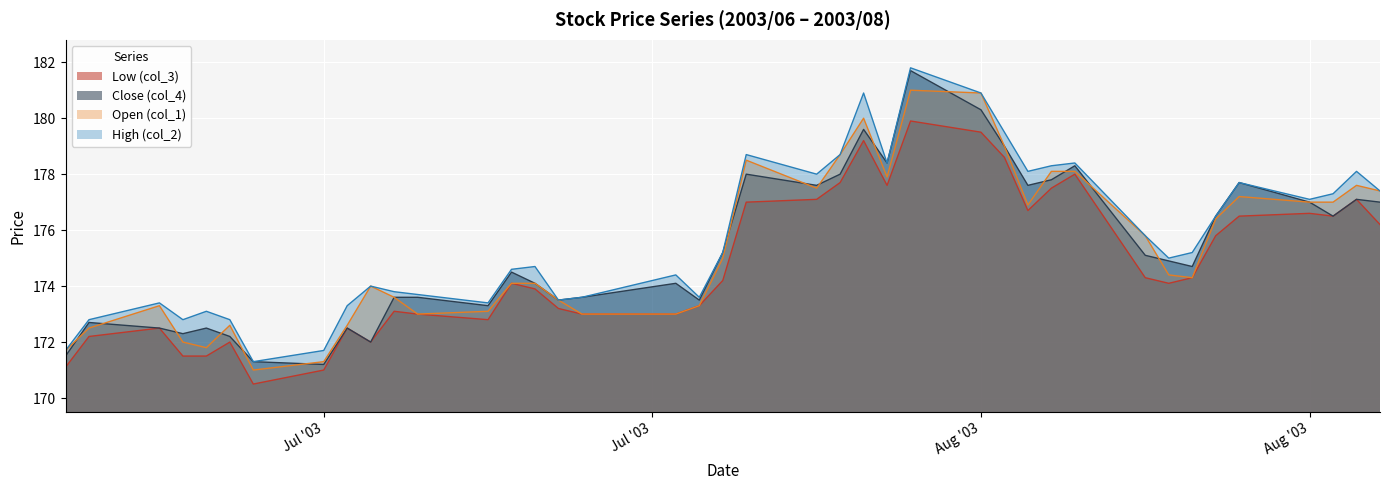

What is the total value across all series at 2003/08/11?

701.0